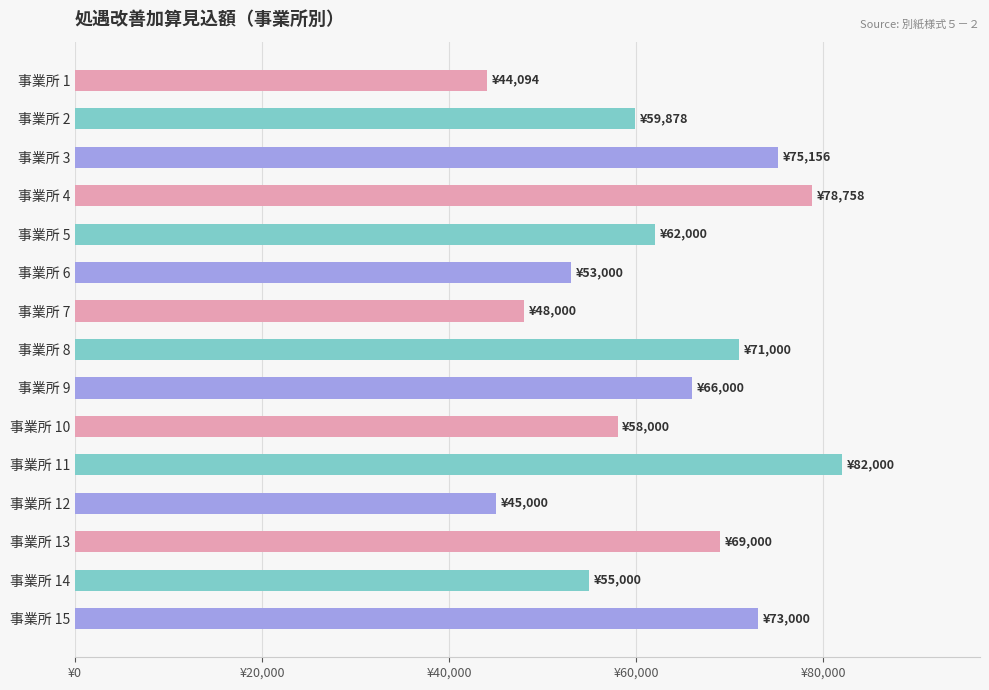

What is the difference between the second highest and second lowest values?

33758